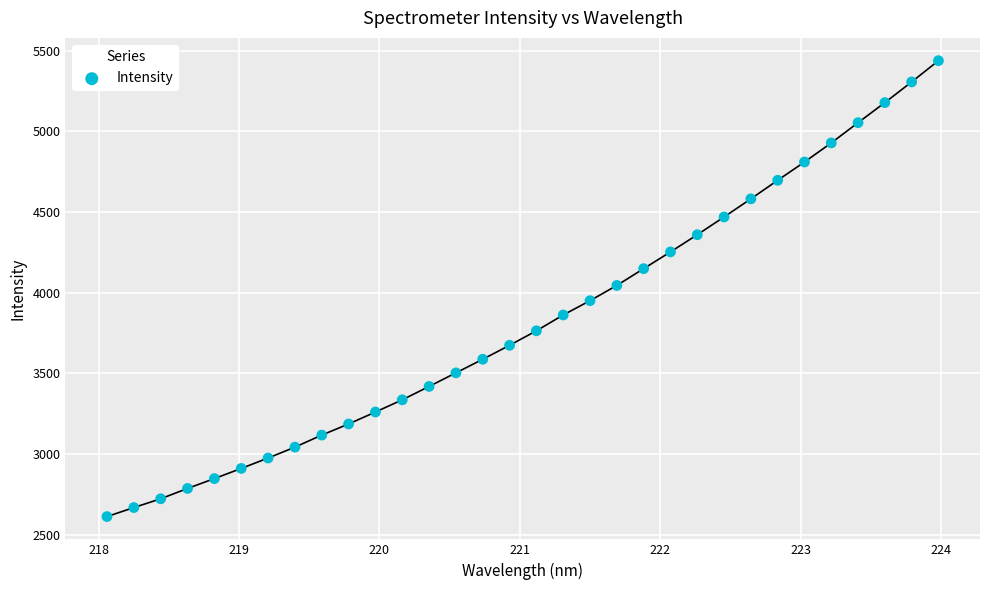

What is the range of X values (max minus min)?

5.9